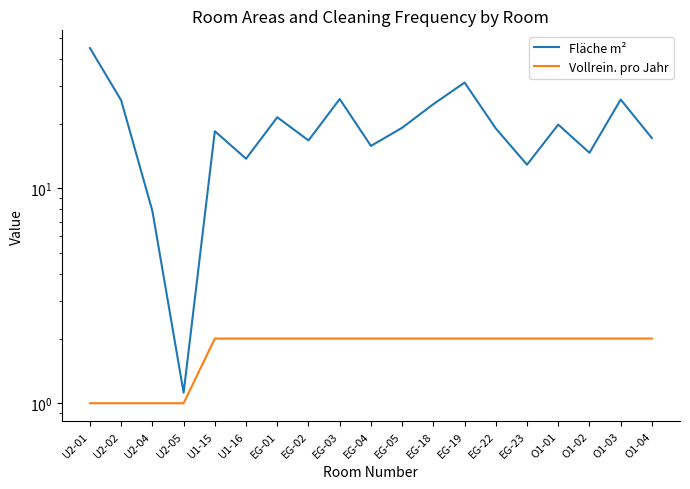

True or false: Fläche m² and Vollrein. pro Jahr intersect in this chart.

False